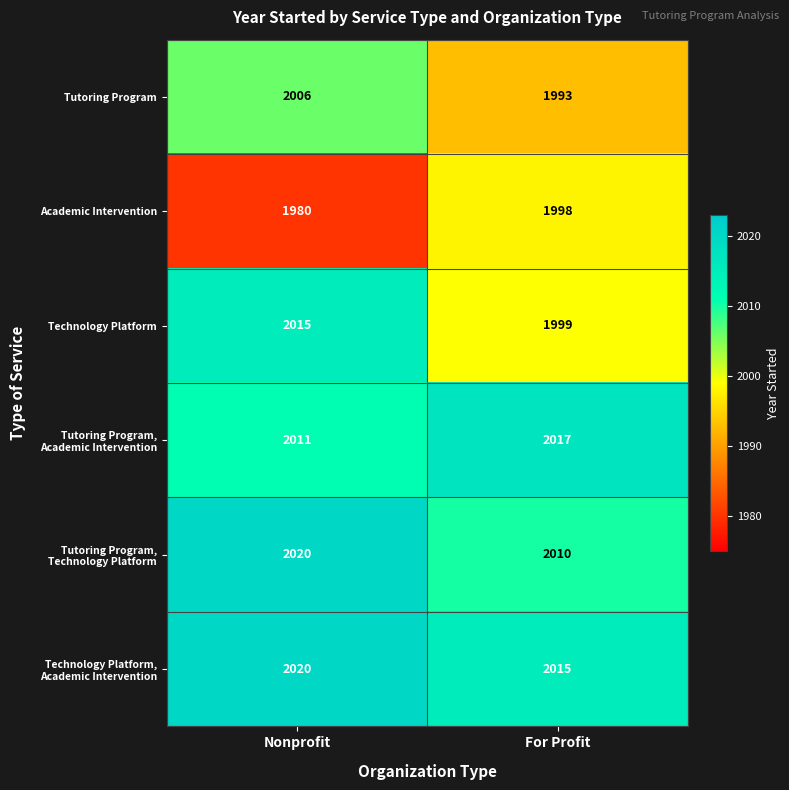

At how many categories does at least one series exceed 2019?

1